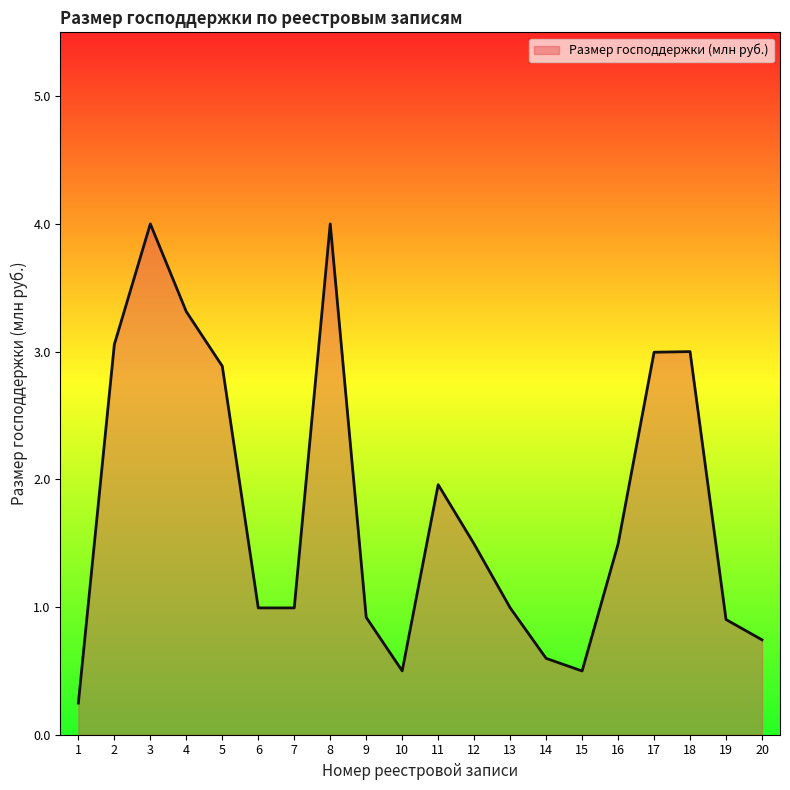

Between 18 and 1, which is larger?

18